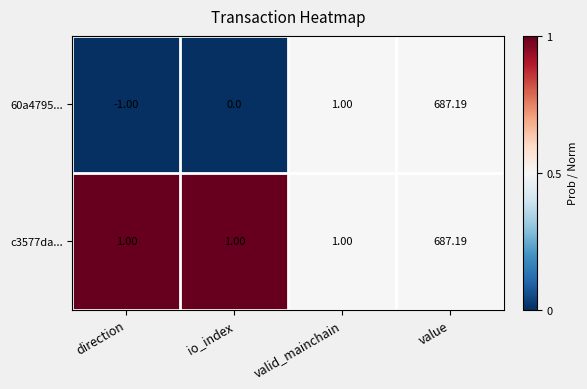

At which label does c3577da... reach its peak?

value